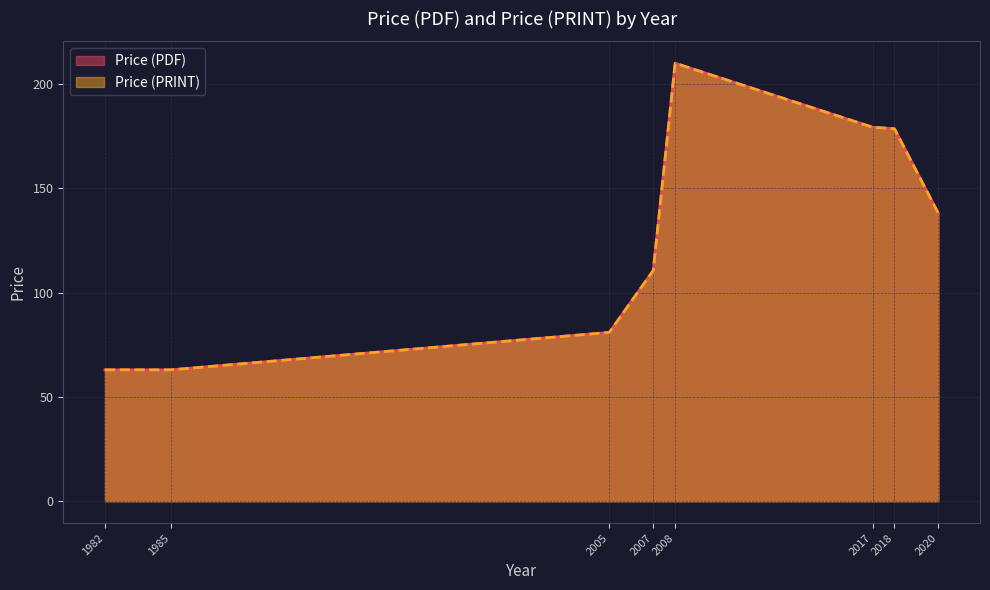

Where is Price (PRINT) nearest to the value 178?

2017